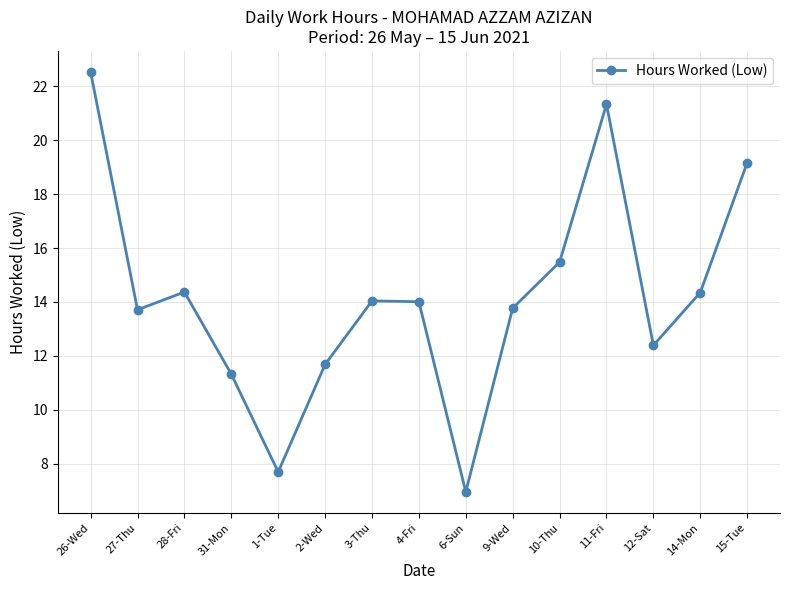

Does the chart have visible grid lines?

Yes